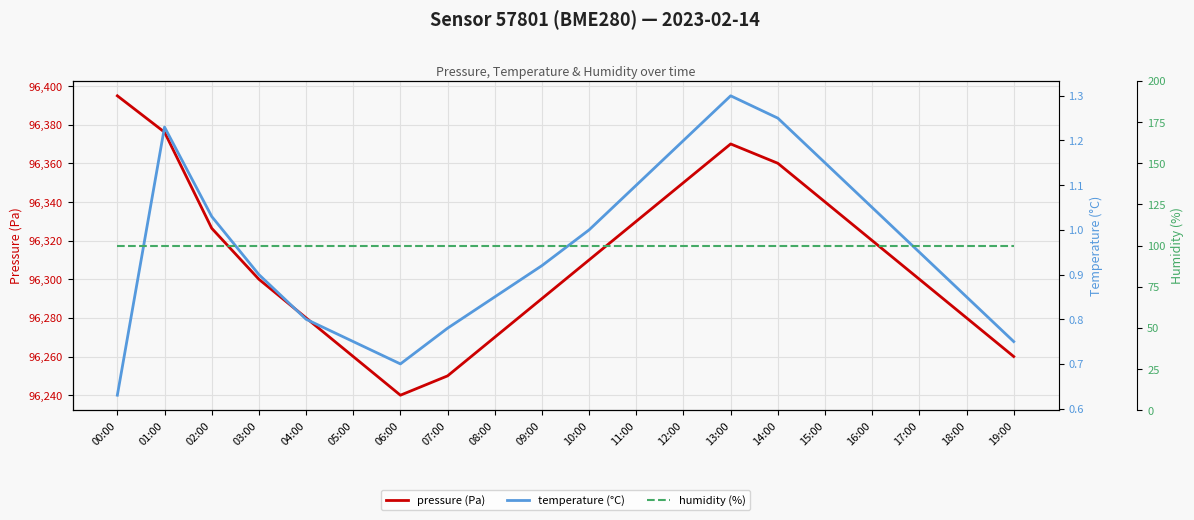

Reading left to right, extract all data points from this chart.

pressure (Pa): 00:00=96394.9	01:00=96376.1	02:00=96326.4	03:00=96300.0	04:00=96280.0	05:00=96260.0	06:00=96240.0	07:00=96250.0	08:00=96270.0	09:00=96290.0	10:00=96310.0	11:00=96330.0	12:00=96350.0	13:00=96370.0	14:00=96360.0	15:00=96340.0	16:00=96320.0	17:00=96300.0	18:00=96280.0	19:00=96260.0
temperature (°C): 00:00=0.6	01:00=1.2	02:00=1.0	03:00=0.9	04:00=0.8	05:00=0.8	06:00=0.7	07:00=0.8	08:00=0.8	09:00=0.9	10:00=1.0	11:00=1.1	12:00=1.2	13:00=1.3	14:00=1.2	15:00=1.1	16:00=1.1	17:00=0.9	18:00=0.8	19:00=0.8
humidity (%): 00:00=100.0	01:00=100.0	02:00=100.0	03:00=100.0	04:00=100.0	05:00=100.0	06:00=100.0	07:00=100.0	08:00=100.0	09:00=100.0	10:00=100.0	11:00=100.0	12:00=100.0	13:00=100.0	14:00=100.0	15:00=100.0	16:00=100.0	17:00=100.0	18:00=100.0	19:00=100.0